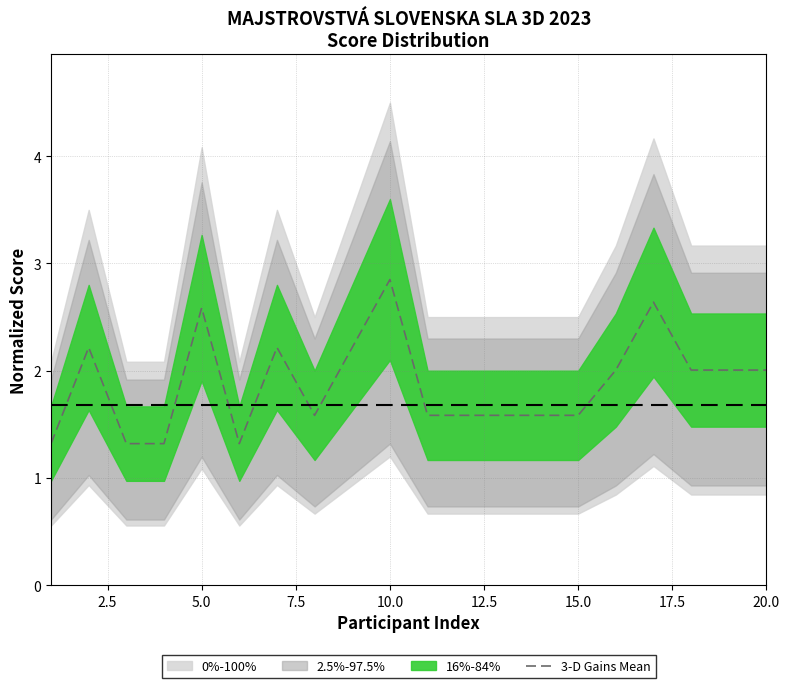

At which label does 3-D Gains Mean reach its peak?

10.0